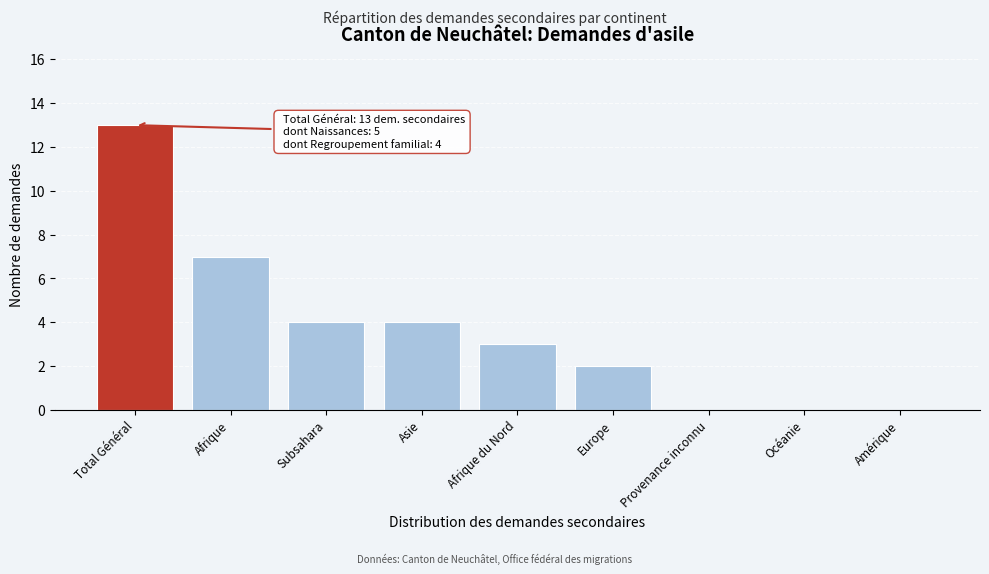

Reading right to left, what are all the values shown in this chart?

Amérique=0	Océanie=0	Provenance inconnu=0	Europe=2	Afrique du Nord=3	Asie=4	Subsahara=4	Afrique=7	Total Général=13